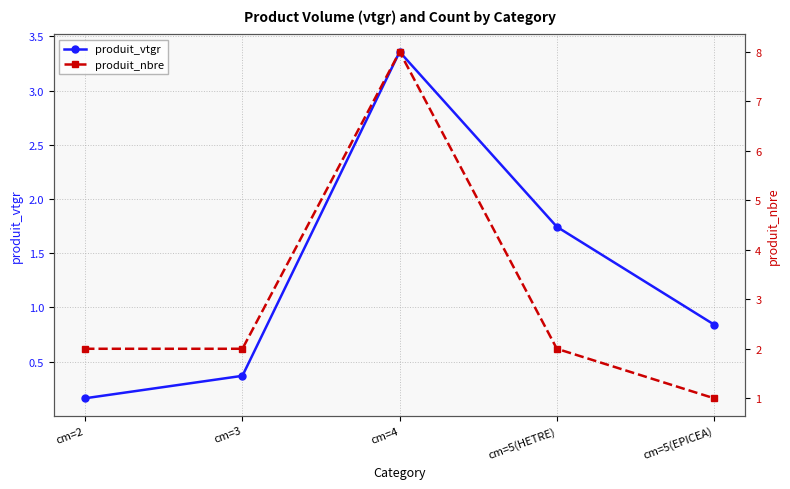

Where is the first local maximum for produit_nbre?

cm=4